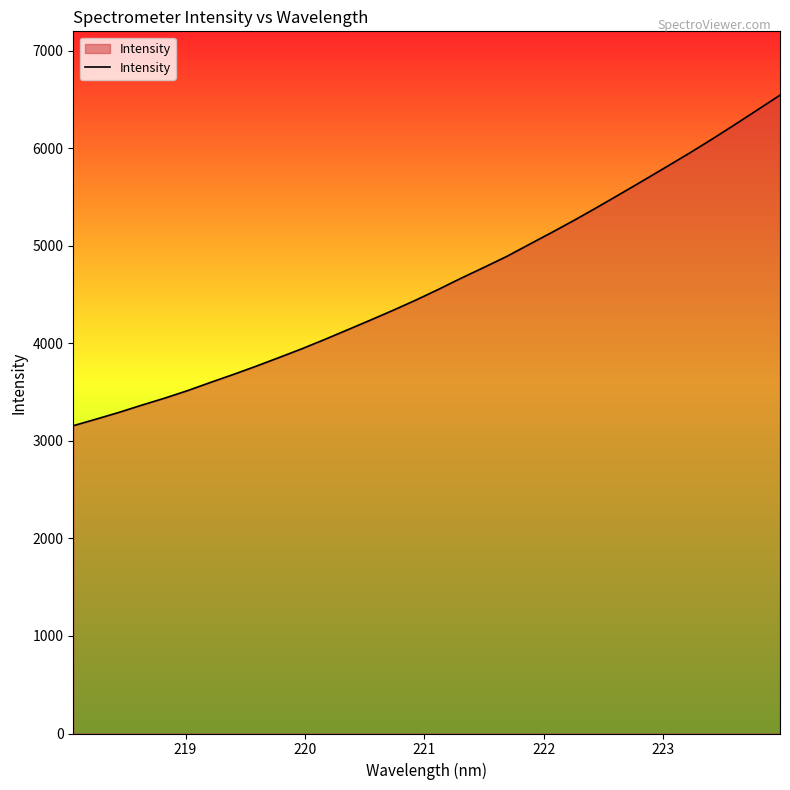

Count the number of categories in the chart.

32